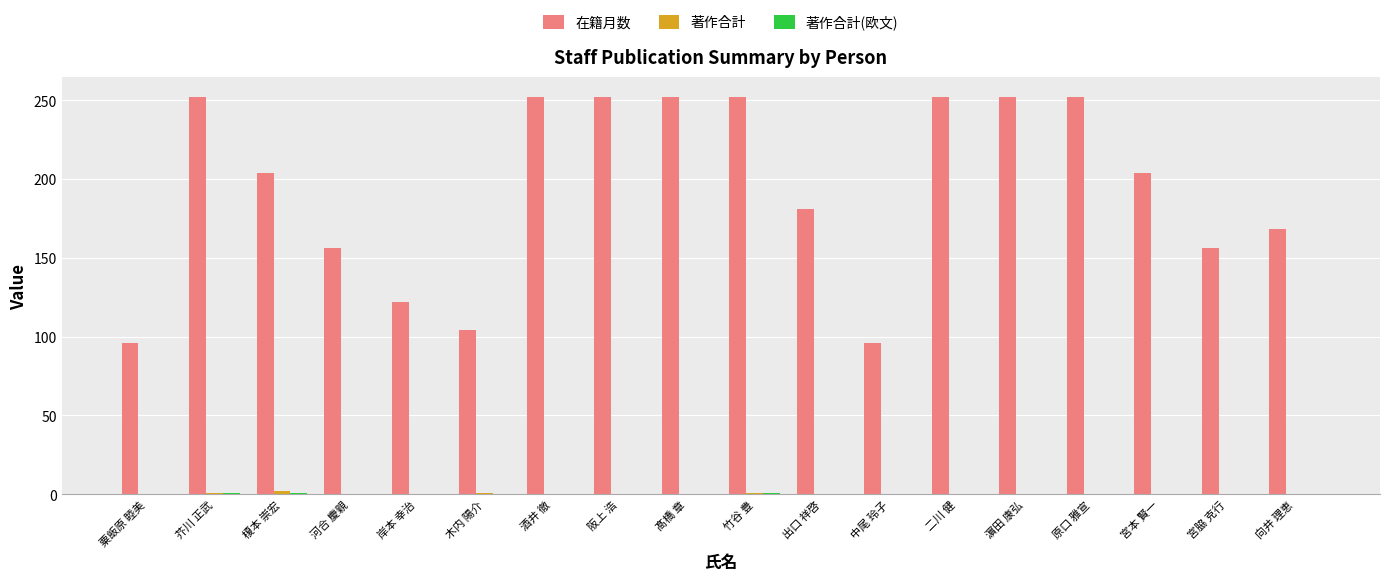

What is the highest value of the 在籍月数 series?

252